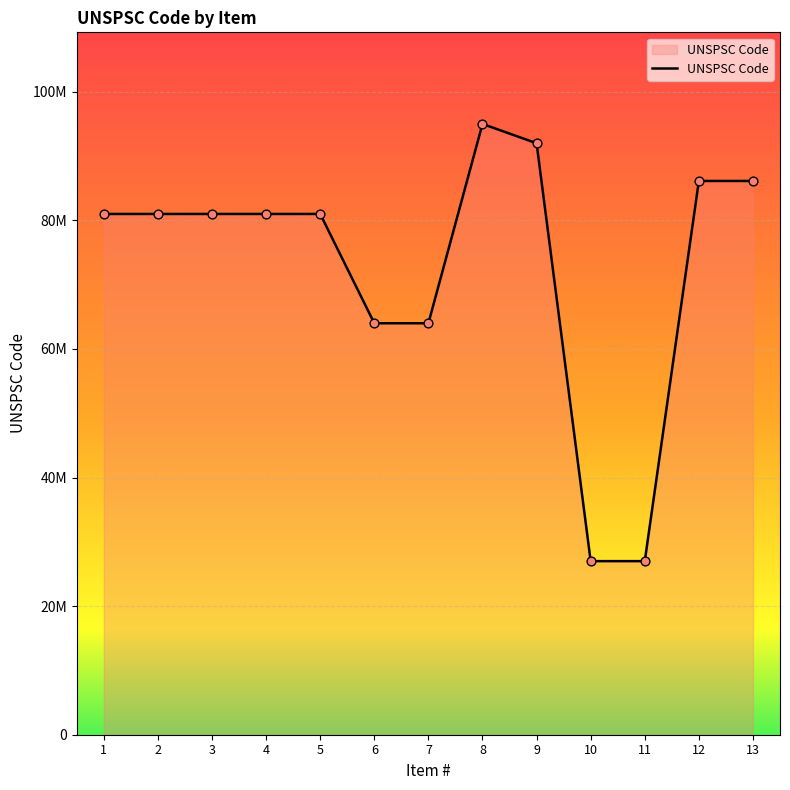

Which has a higher value, 13 or 11?

13